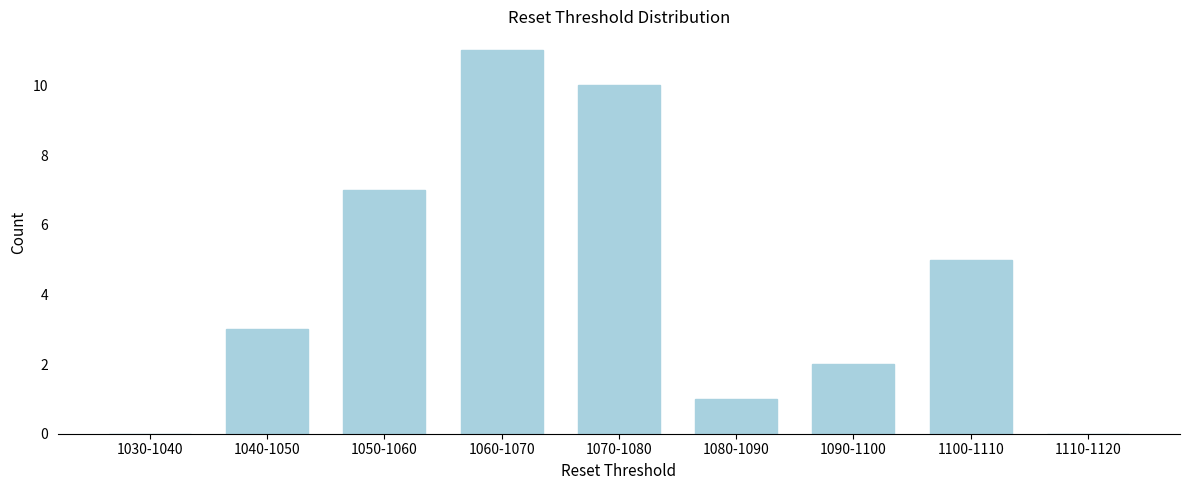

Reading left to right, transcribe all the data shown in this chart.

1030-1040=0	1040-1050=3	1050-1060=7	1060-1070=11	1070-1080=10	1080-1090=1	1090-1100=2	1100-1110=5	1110-1120=0